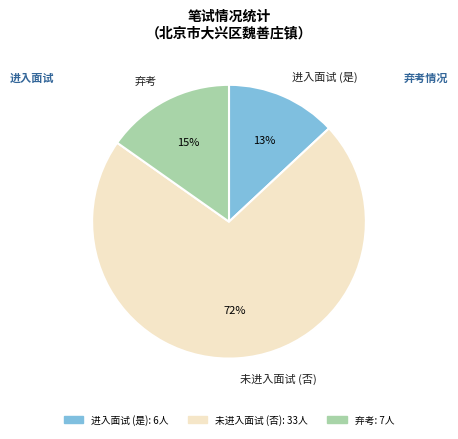

Which category has the biggest portion of the pie?

未进入面试 (否)